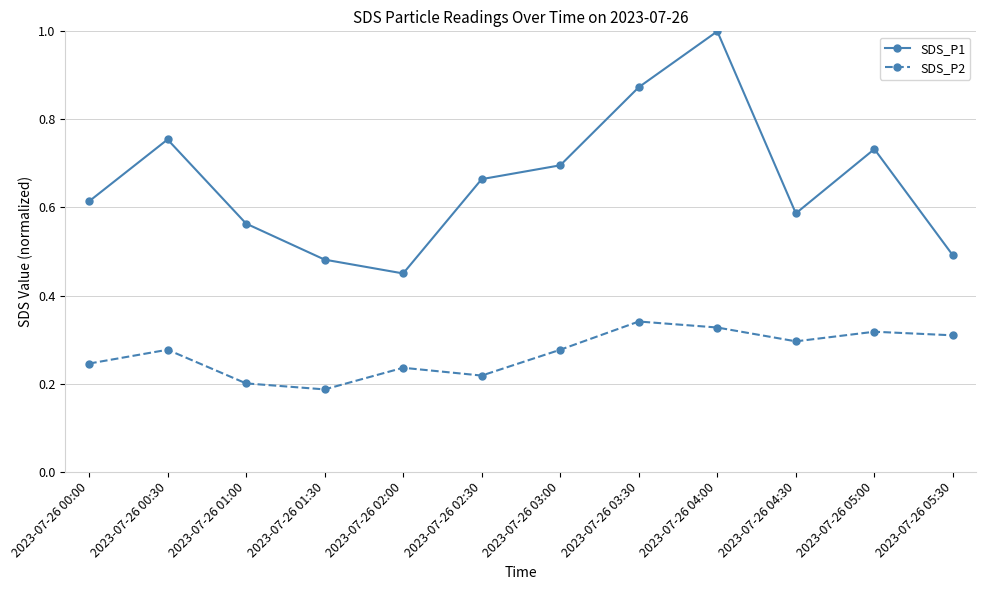

Which series has the largest range (max minus min)?

SDS_P1